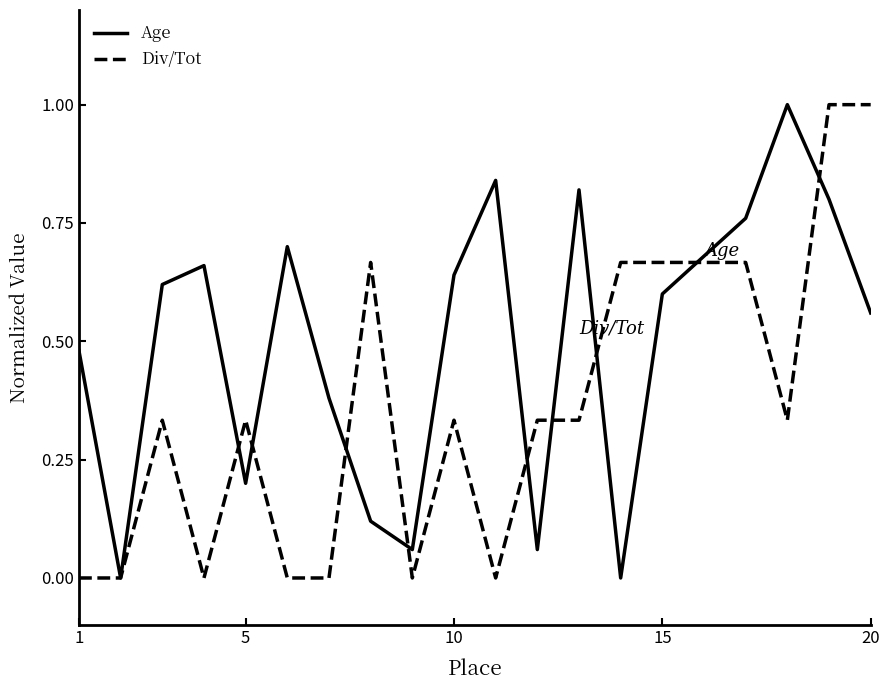

Rank the series by their average value, from highest to lowest.

Age, Div/Tot